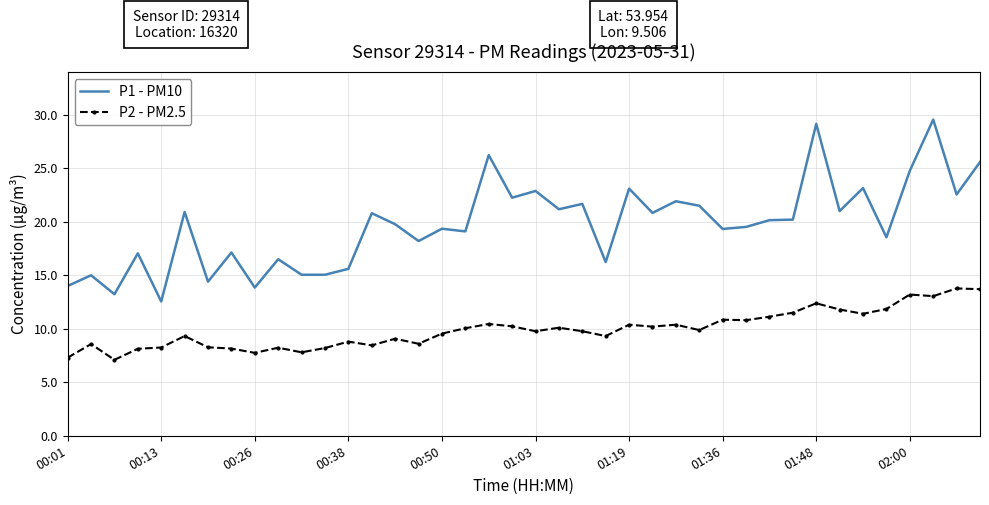

List the series in order of their overall mean, lowest first.

P2 - PM2.5, P1 - PM10